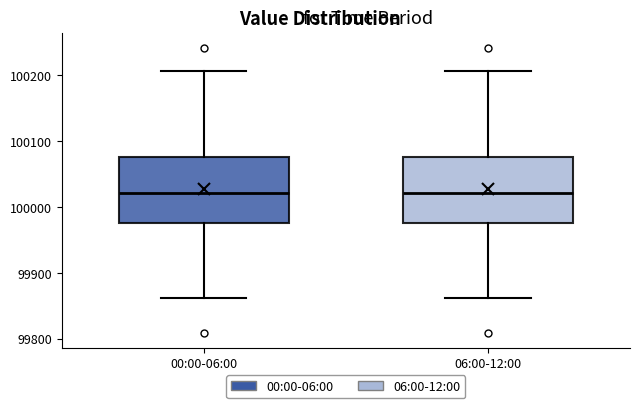

Where is the lower edge of the box for 06:00-12:00 on the y-axis? The values are not printed on the chart, so give them approximately, as read against the axis.

99980